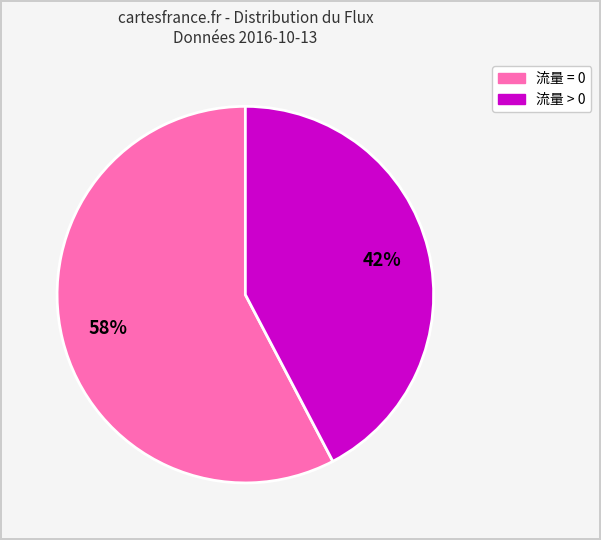

To the nearest percent, what is the average slice percentage?

50%